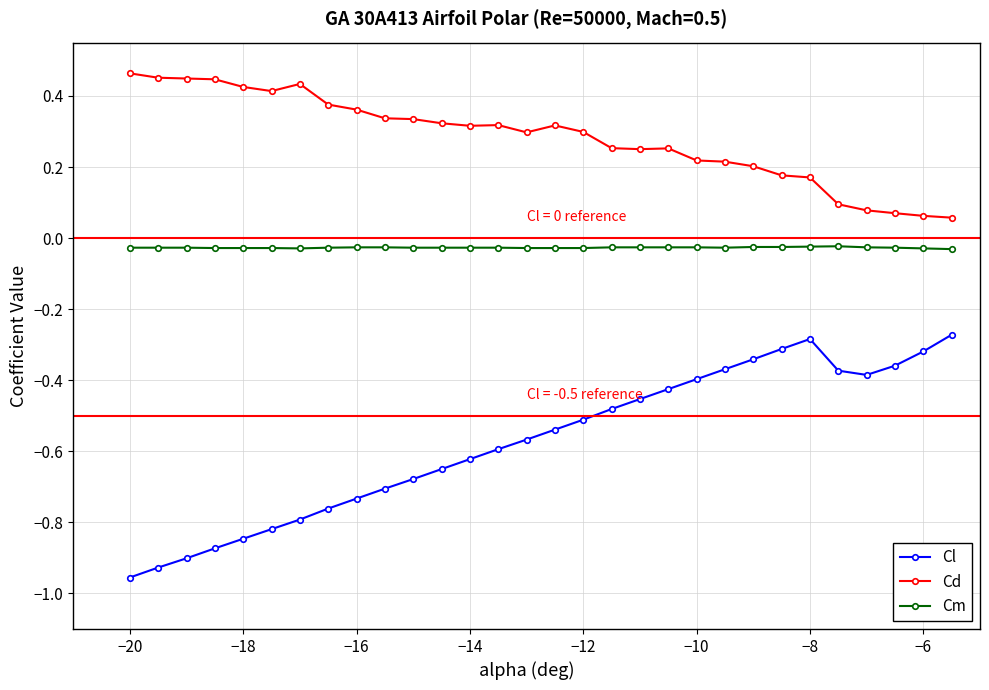

Rank the series by their maximum value, from highest to lowest.

Cd, Cm, Cl